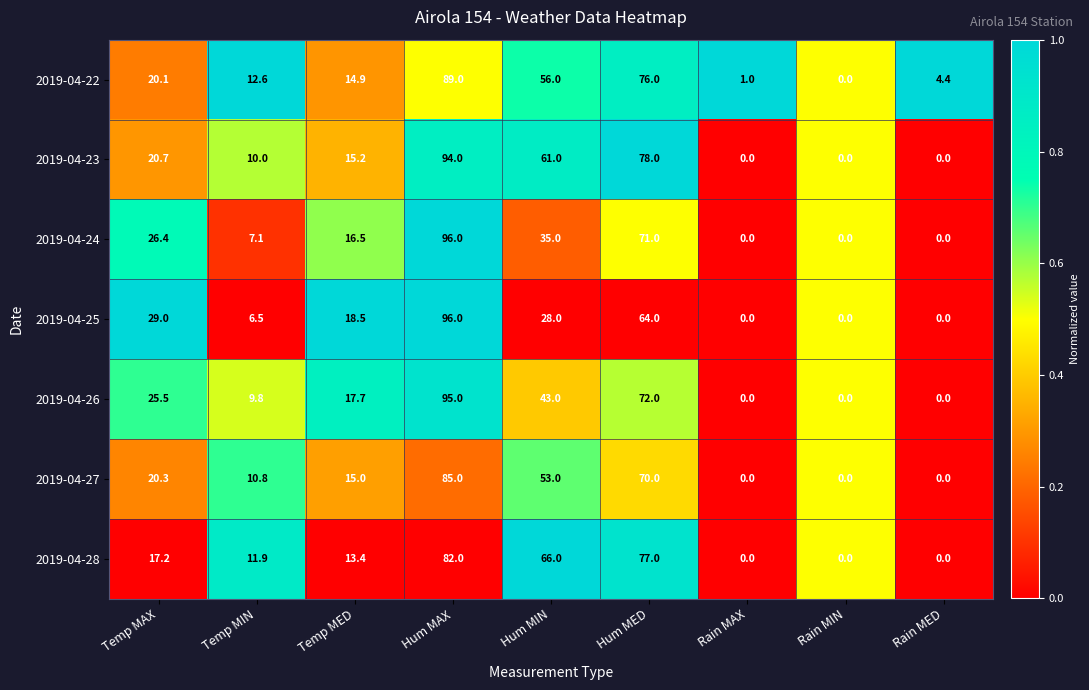

True or false: 2019-04-22 has a value of 31.1 at Temp MAX.

False